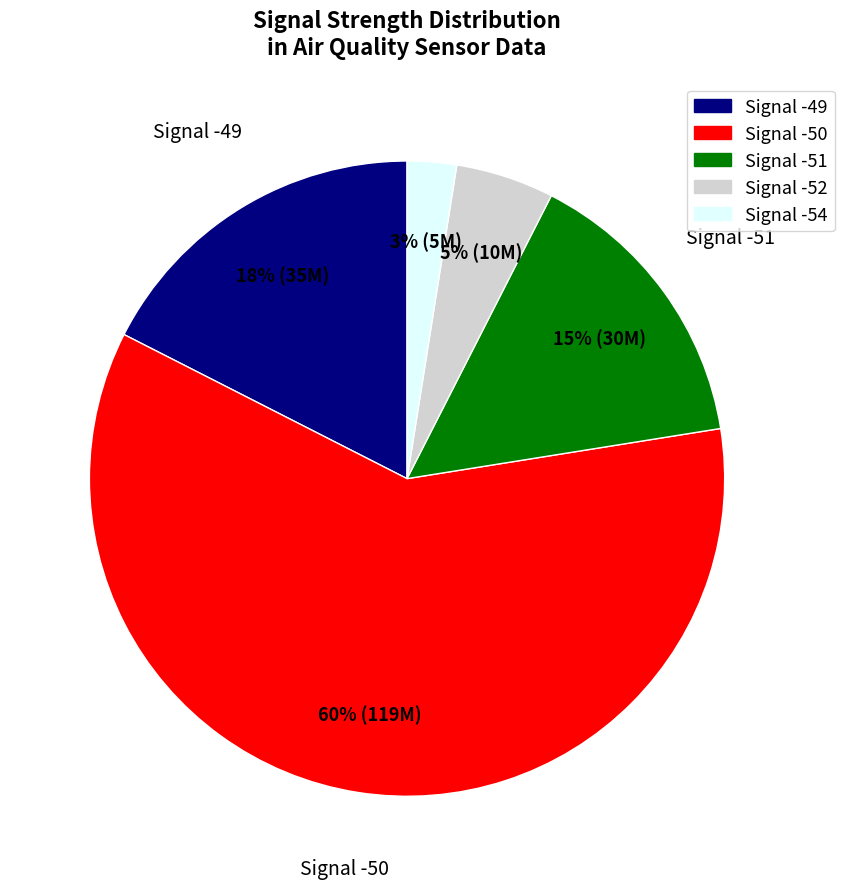

Is there any slice that represents more than half of the pie?

Yes